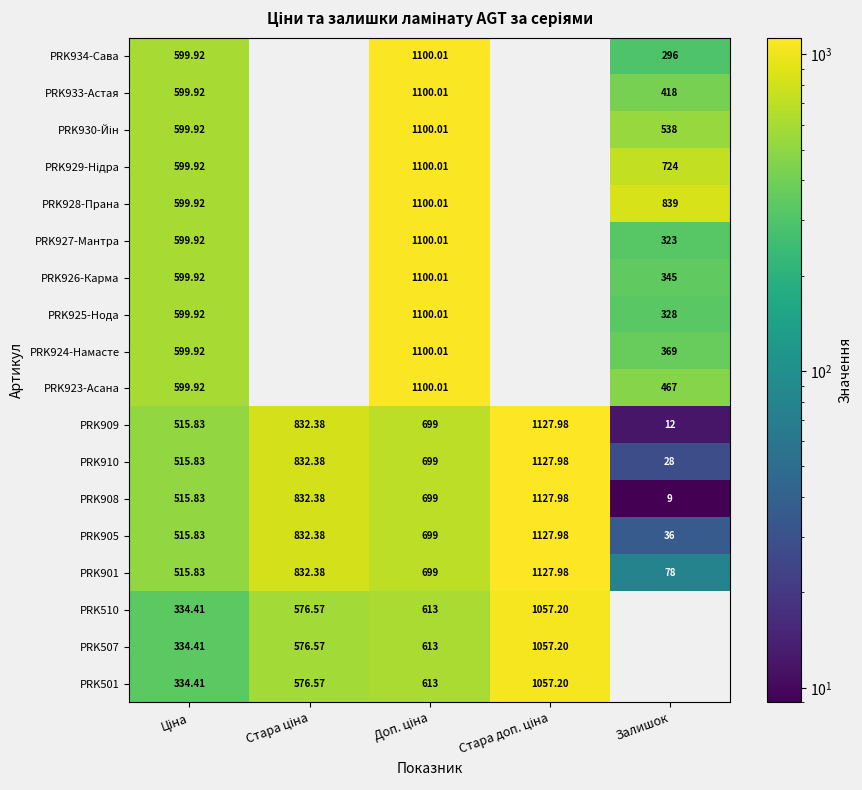

Rank the series by their maximum value, from highest to lowest.

PRK909, PRK910, PRK908, PRK905, PRK901, PRK934-Сава, PRK933-Астая, PRK930-Йін, PRK929-Нідра, PRK928-Прана, PRK927-Мантра, PRK926-Карма, PRK925-Нода, PRK924-Намасте, PRK923-Асана, PRK510, PRK507, PRK501